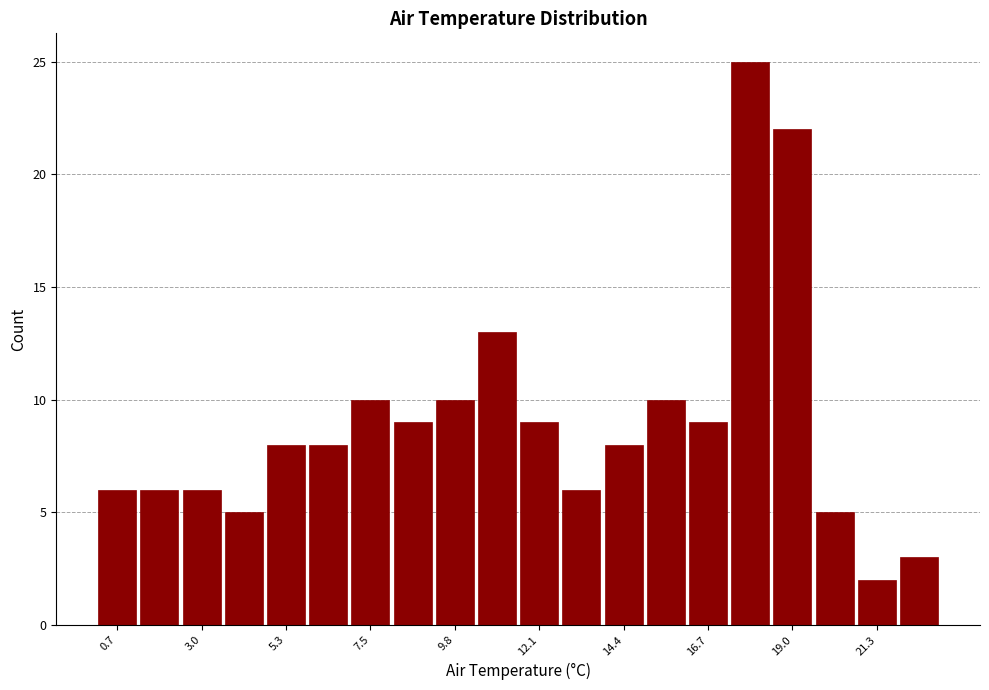

Around what value on the x-axis is the tallest bar? Give the approximate position of its centre, as read against the axis.

18.0